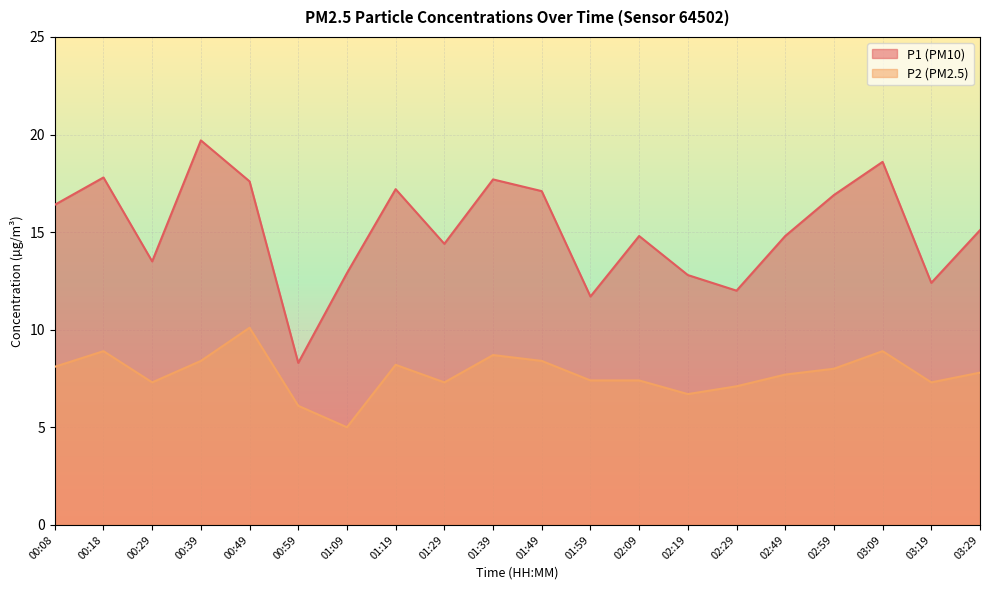

Reading left to right, transcribe all the data shown in this chart.

P1: 16.4	17.8	13.5	19.7	17.6	8.3	12.9	17.2	14.4	17.7	17.1	11.7	14.8	12.8	12.0	14.8	16.9	18.6	12.4	15.1
P2: 8.1	8.9	7.3	8.4	10.1	6.1	5.0	8.2	7.3	8.7	8.4	7.4	7.4	6.7	7.1	7.7	8.0	8.9	7.3	7.8